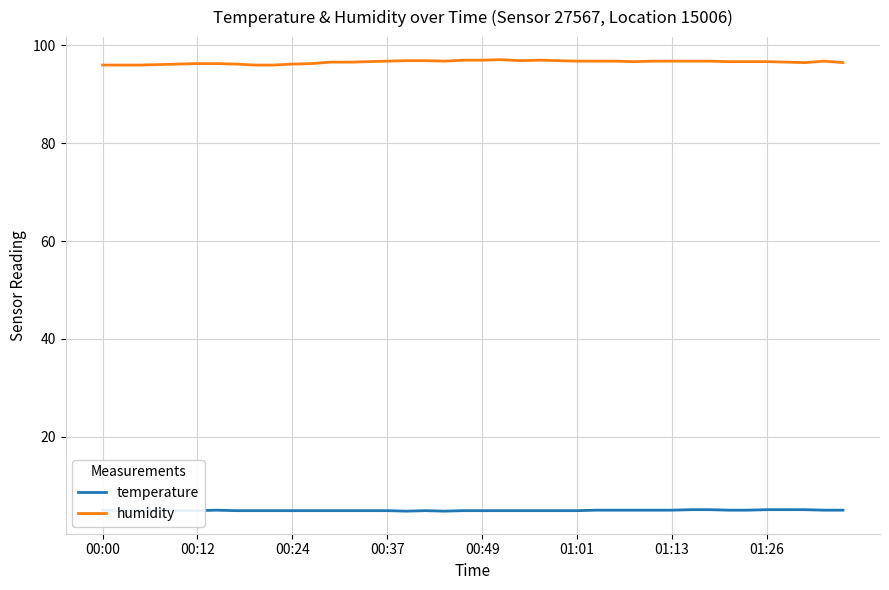

True or false: temperature and humidity cross at least once.

False